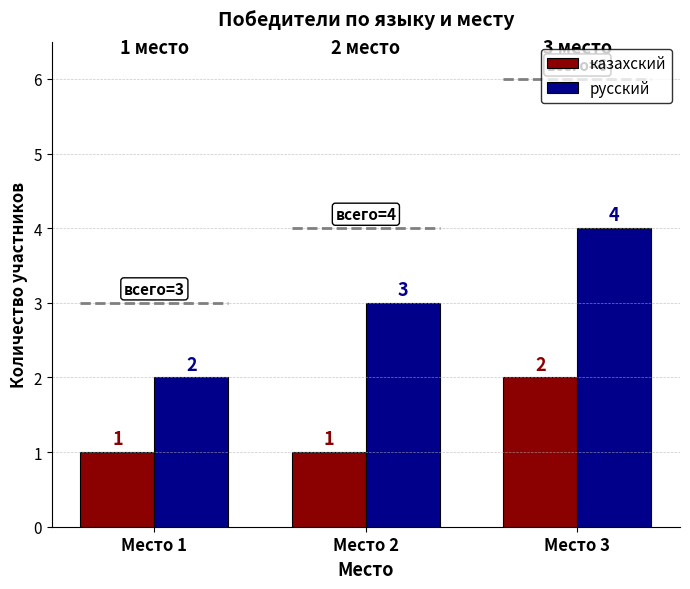

What is the total value across all series at Место 1?

3